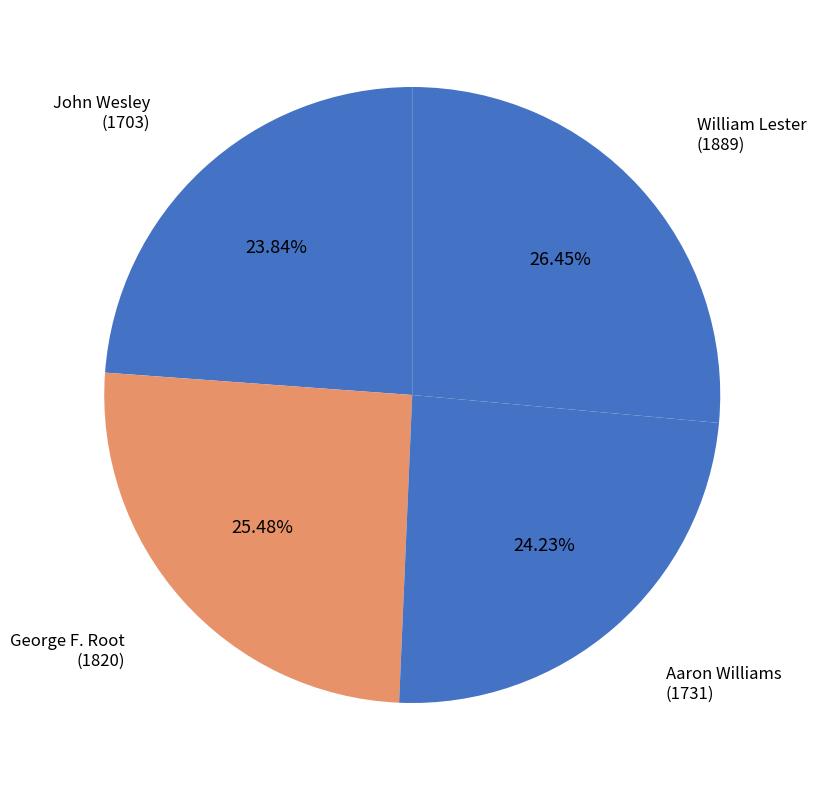

How many segments does this pie chart have?

4